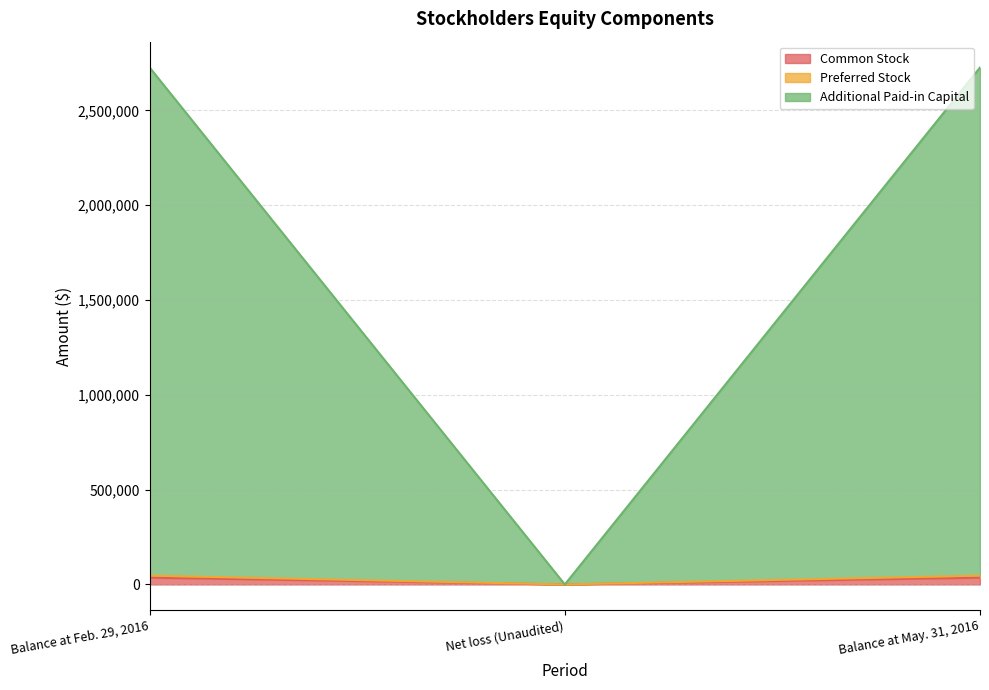

What position from the right is Net loss (Unaudited)?

2